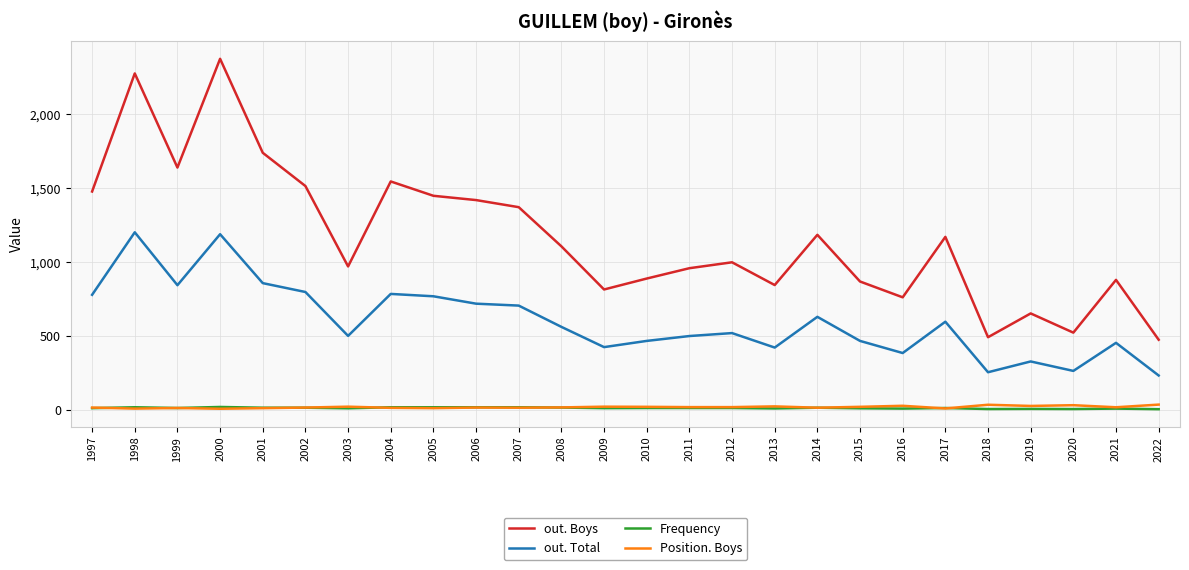

True or false: out. Total and Position. Boys intersect in this chart.

False